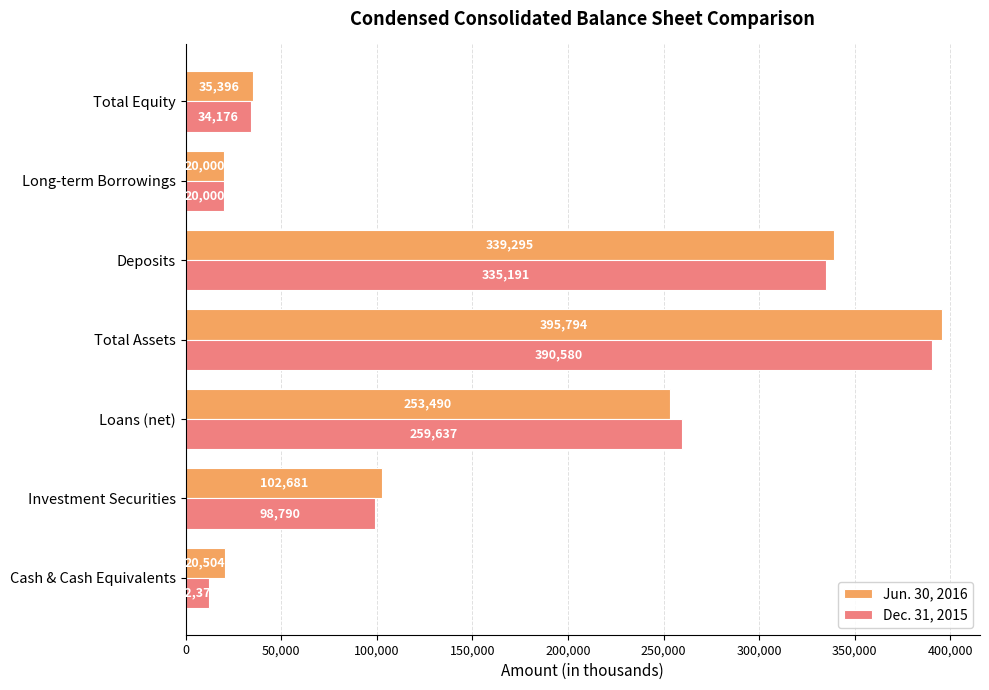

List the series in order of their peak value, highest first.

Jun. 30, 2016, Dec. 31, 2015